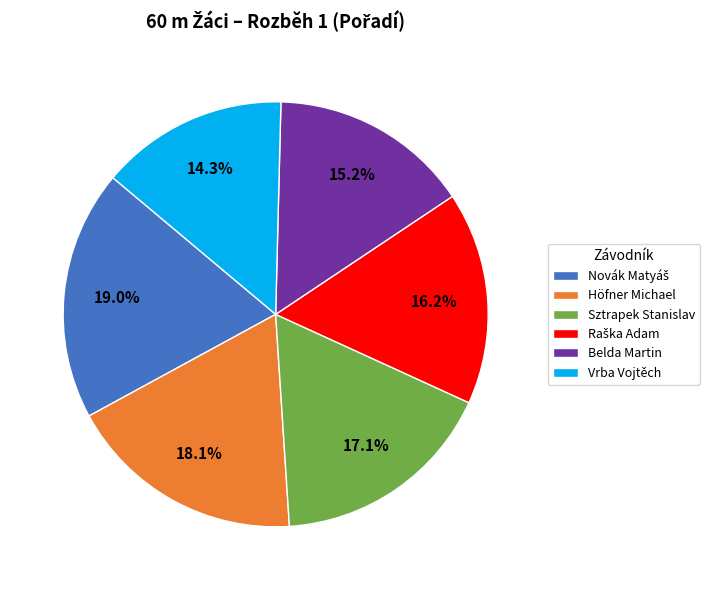

Is the sum of Sztrapek Stanislav and Belda Martin greater than half?

No